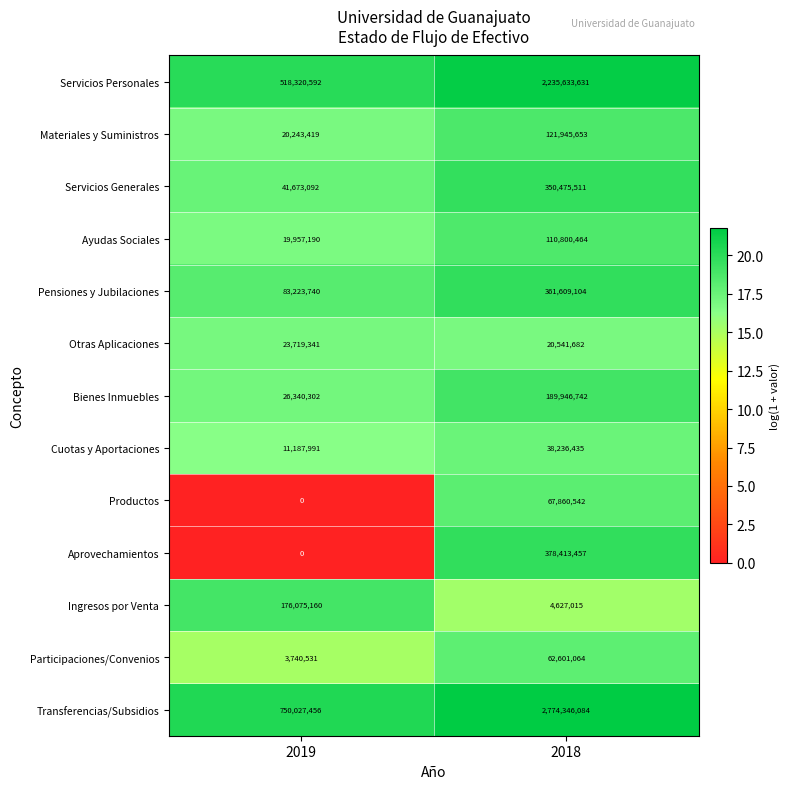

List the series in order of their peak value, lowest first.

Otras Aplicaciones, Cuotas y Aportaciones, Participaciones/Convenios, Productos, Ayudas Sociales, Materiales y Suministros, Ingresos por Venta, Bienes Inmuebles, Servicios Generales, Pensiones y Jubilaciones, Aprovechamientos, Servicios Personales, Transferencias/Subsidios